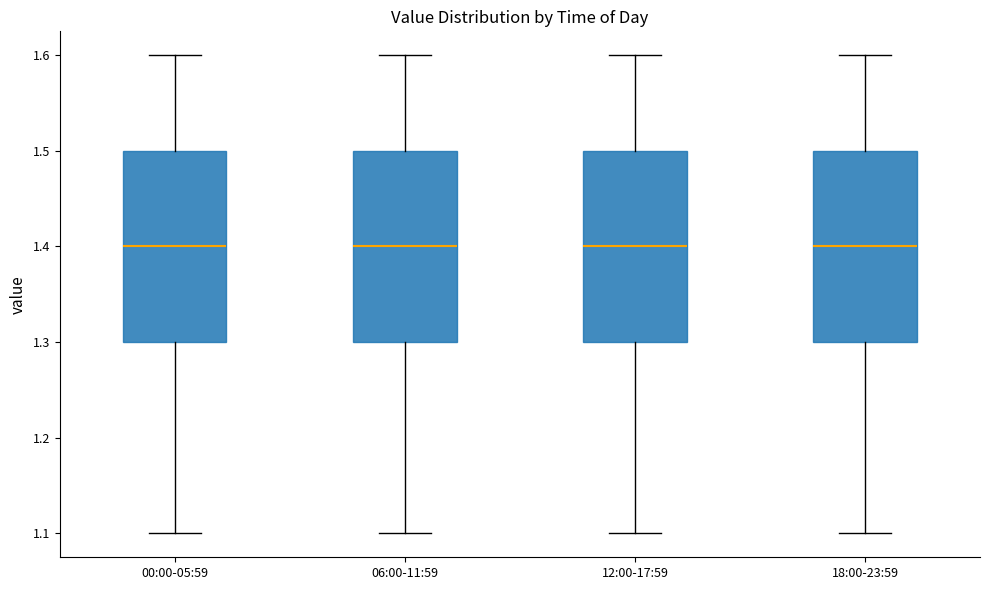

Reading left to right, read every box against the y-axis: the position of its median line, the range the box covers, and the ends of its whiskers. The values are not printed on the chart, so give them approximately, as read against the axis.

00:00-05:59: median 1.4, box 1.3 to 1.5, whiskers 1.1 to 1.6
06:00-11:59: median 1.4, box 1.3 to 1.5, whiskers 1.1 to 1.6
12:00-17:59: median 1.4, box 1.3 to 1.5, whiskers 1.1 to 1.6
18:00-23:59: median 1.4, box 1.3 to 1.5, whiskers 1.1 to 1.6